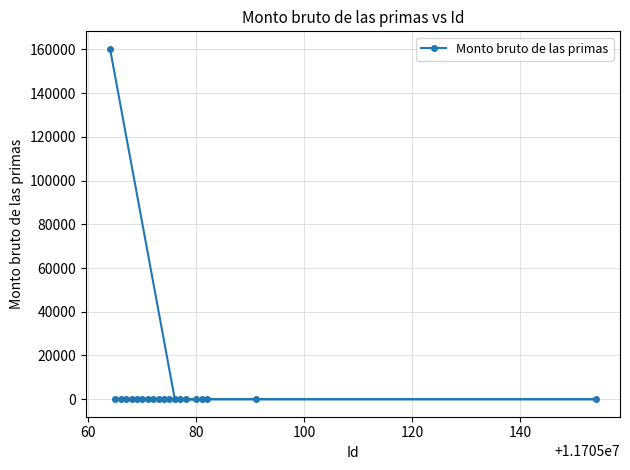

What is the maximum value shown in the chart?

160286